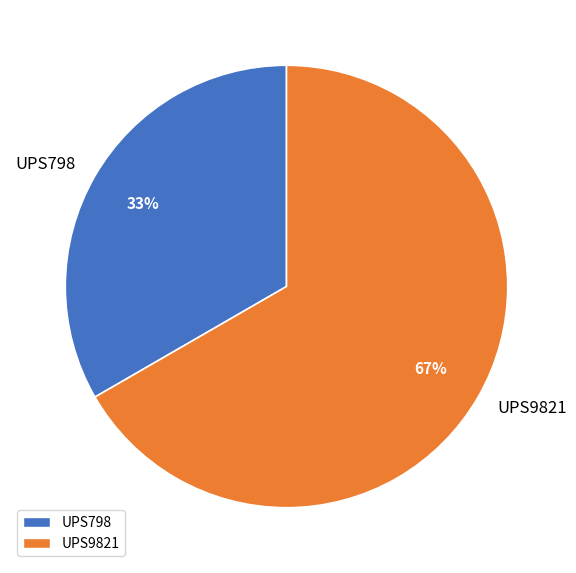

Approximately how many times larger is the value at UPS798 compared to UPS9821?

0.5